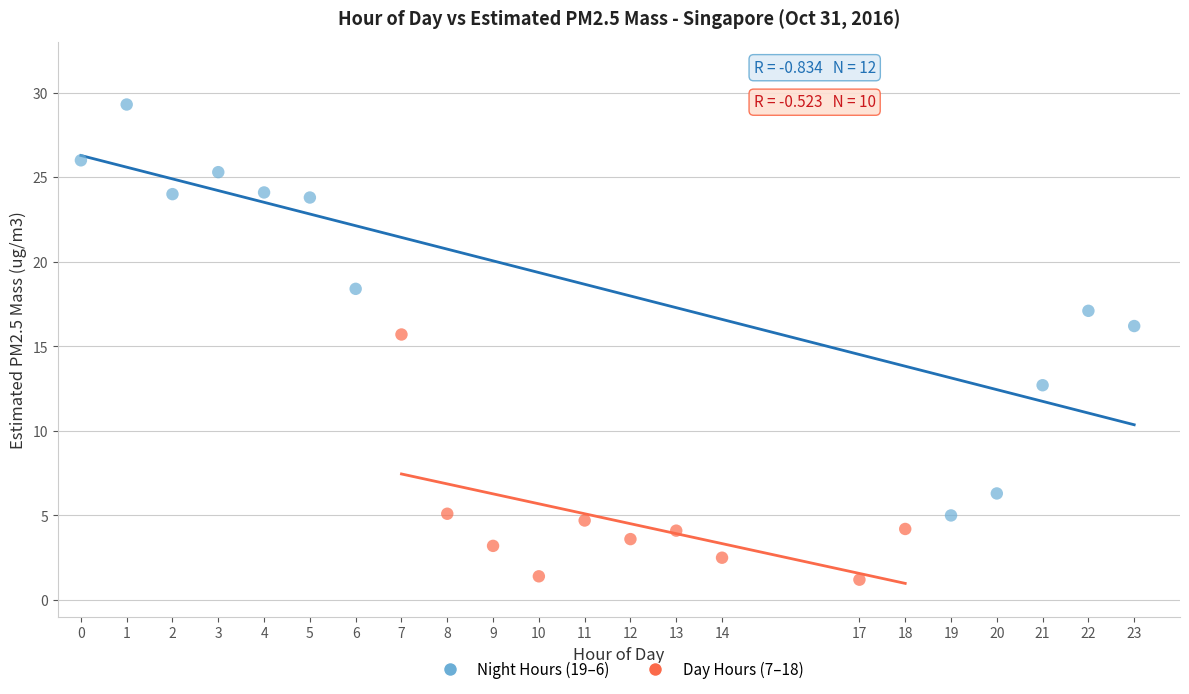

Which series has the largest Y range (max minus min)?

Night Hours (19–6)